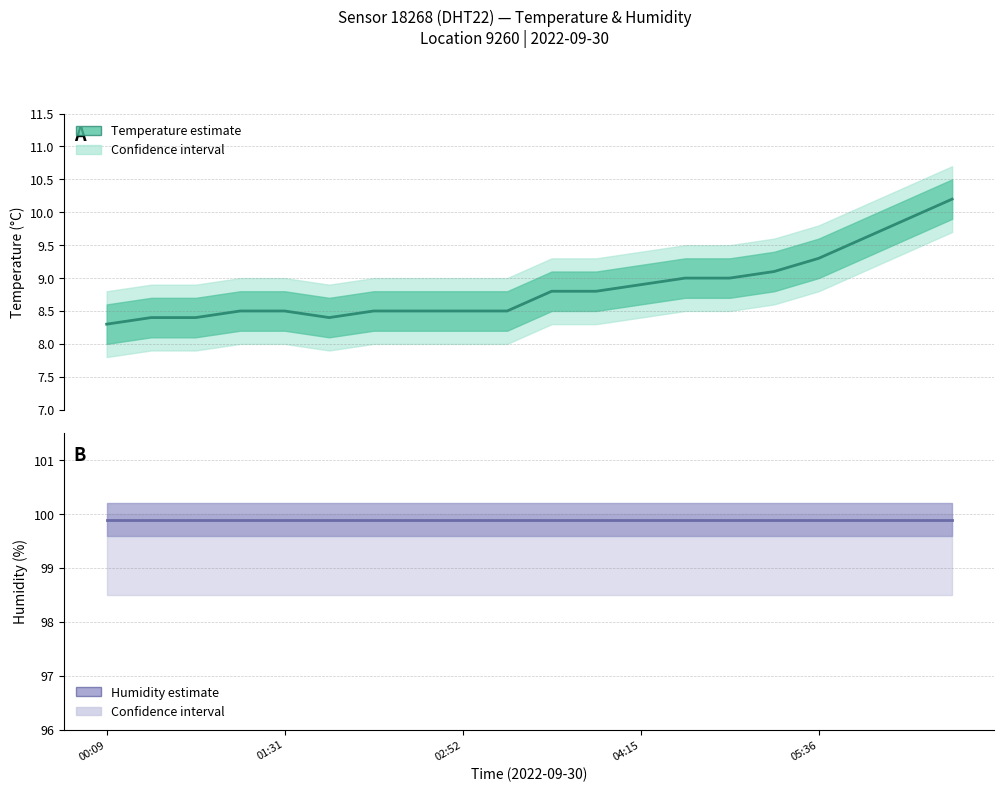

Reading right to left, what are all the values shown in this chart?

Temperature (°C): 10.2	9.9	9.6	9.3	9.1	9.0	9.0	8.9	8.8	8.8	8.5	8.5	8.5	8.5	8.4	8.5	8.5	8.4	8.4	8.3
Humidity (%): 99.9	99.9	99.9	99.9	99.9	99.9	99.9	99.9	99.9	99.9	99.9	99.9	99.9	99.9	99.9	99.9	99.9	99.9	99.9	99.9